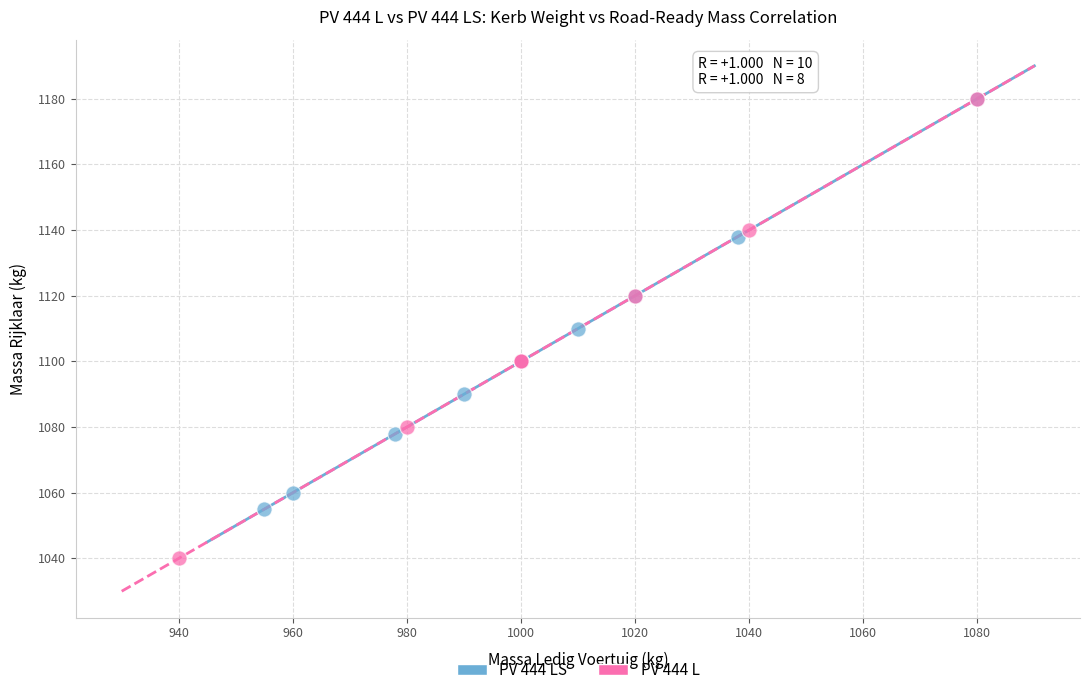

Which series has the largest Y range (max minus min)?

PV 444 L